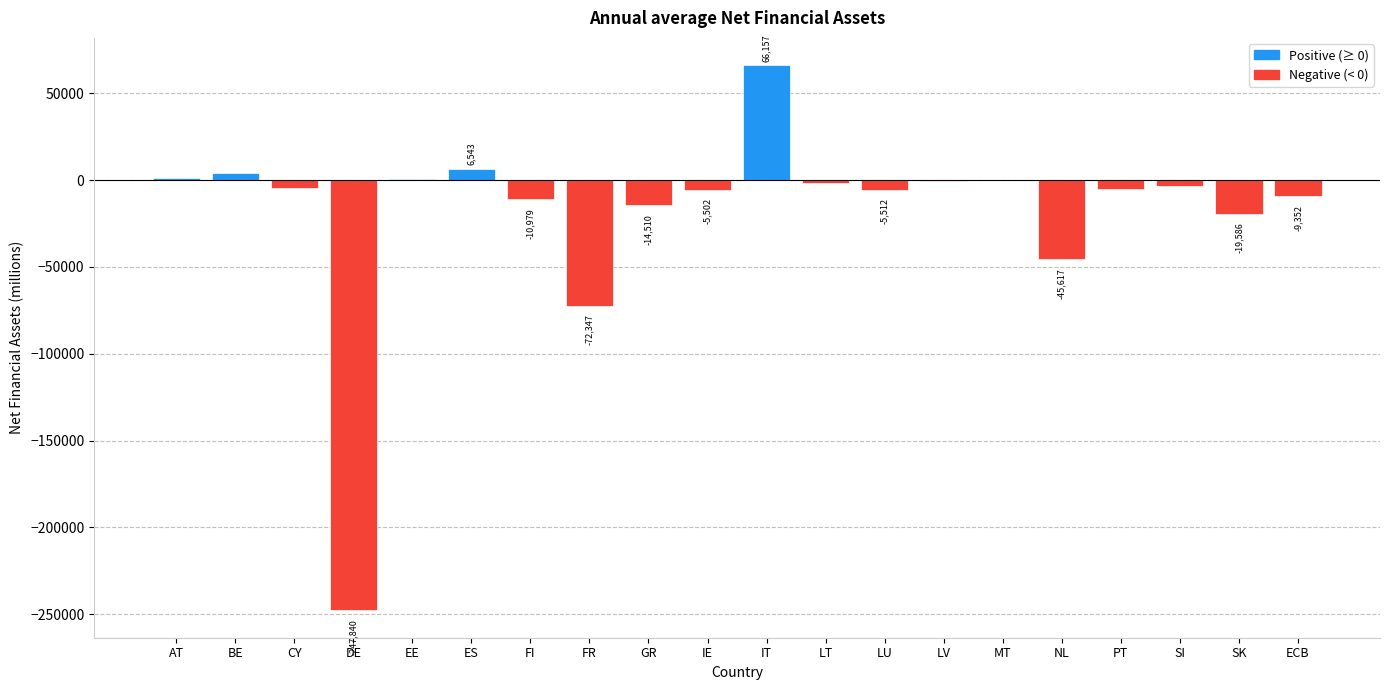

Reading left to right, what are all the values shown in this chart?

AT=936	BE=4149	CY=-4587	DE=-247840	EE=414	ES=6543	FI=-10979	FR=-72347	GR=-14510	IE=-5502	IT=66157	LT=-1440	LU=-5512	LV=-780	MT=125	NL=-45617	PT=-4975	SI=-3506	SK=-19586	ECB=-9352